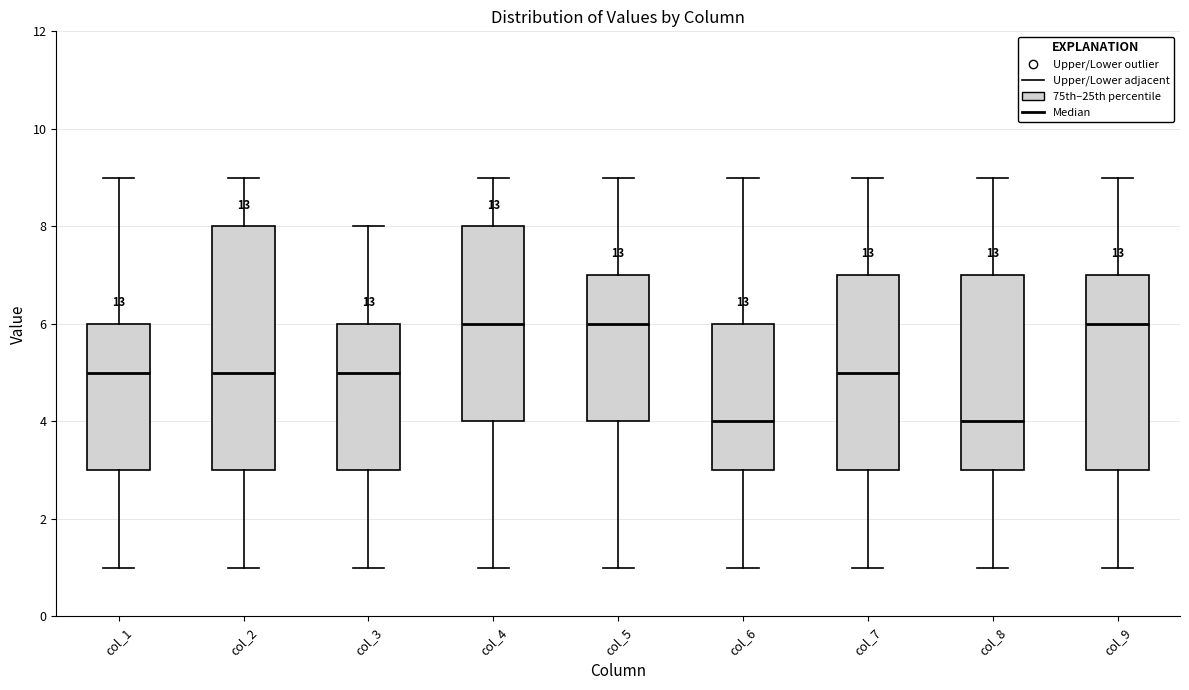

Which box is the tallest, from its lower edge to its upper edge?

col_2